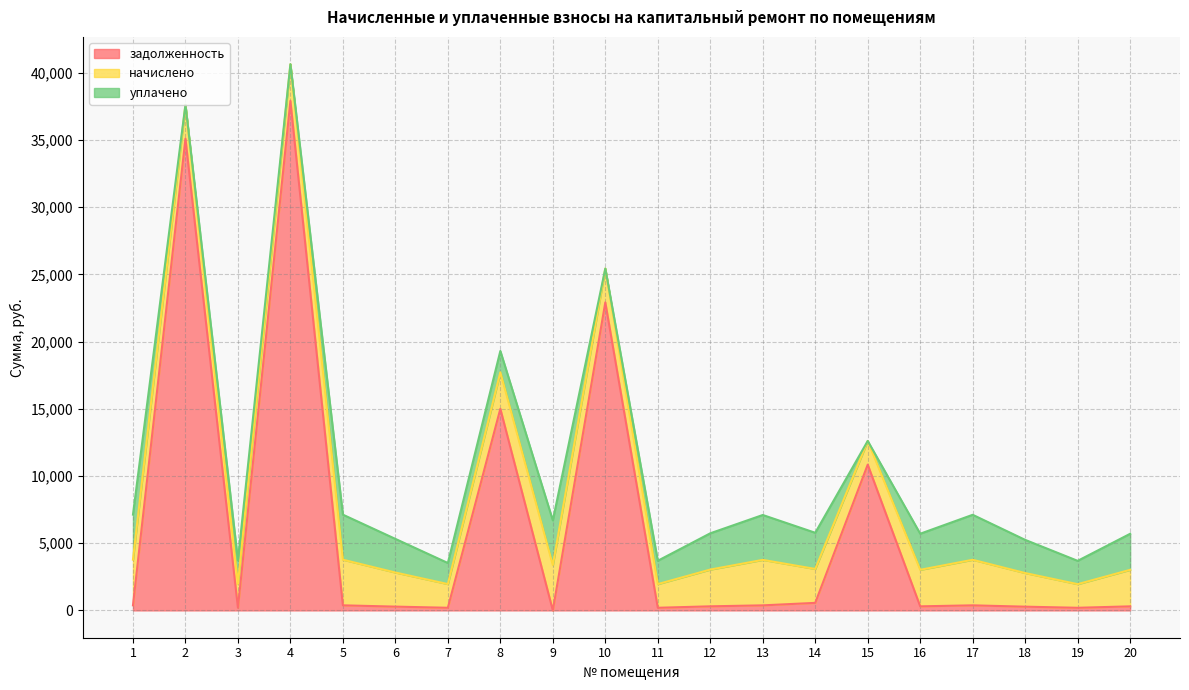

Which series has the largest range (max minus min)?

задолженность